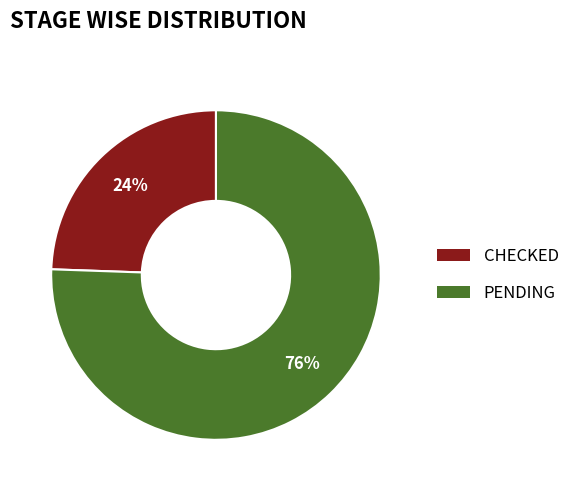

To the nearest percent, what percentage of the pie is CHECKED?

24%